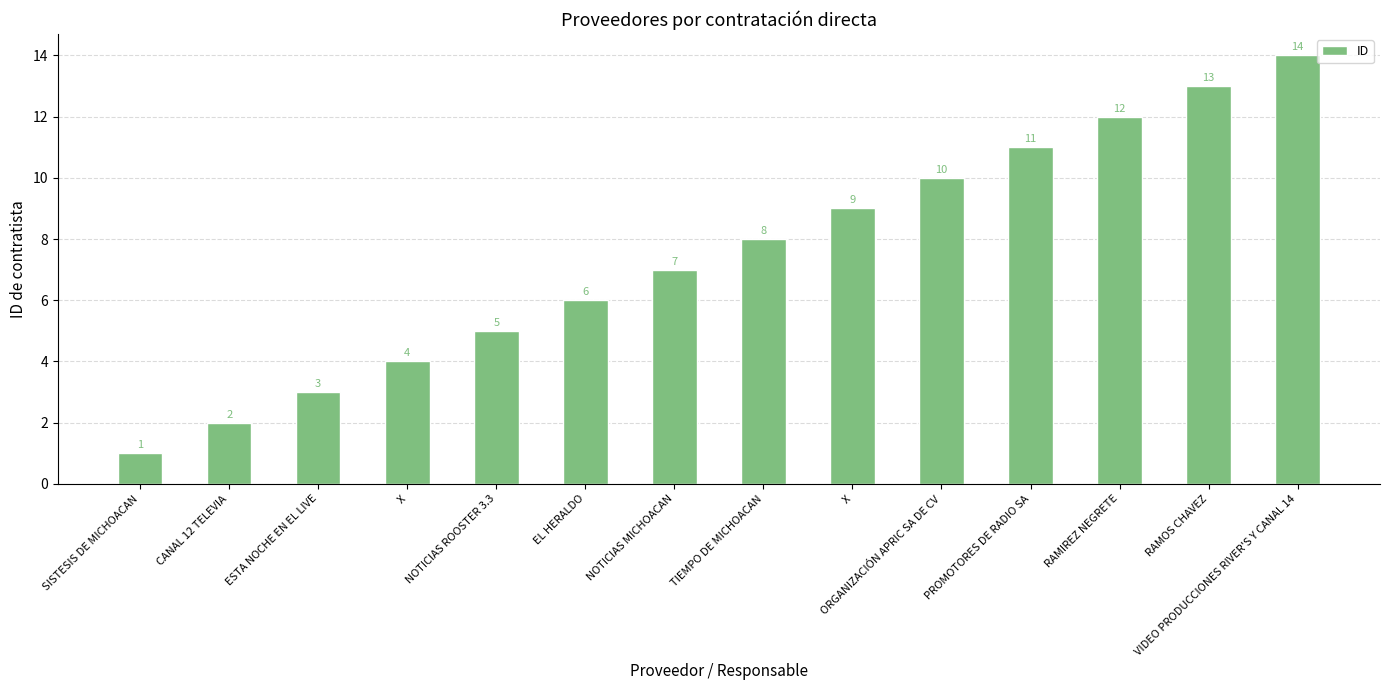

Does the chart contain any negative values?

No